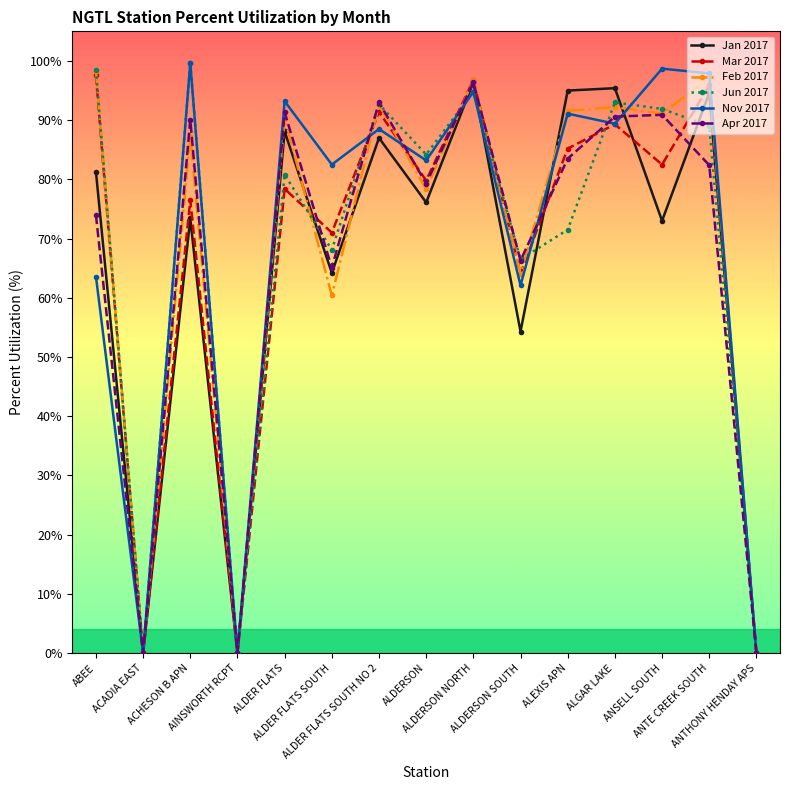

What is the greatest value displayed?

99.7